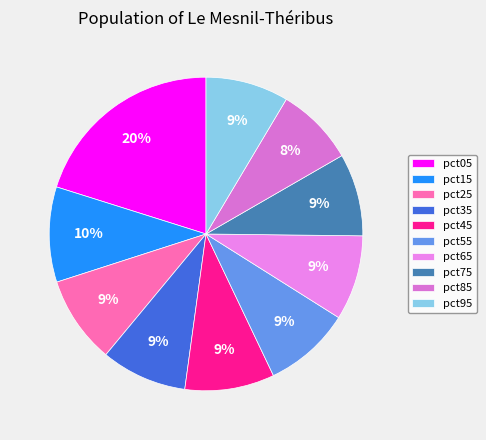

Is pct75 the majority of the pie?

No